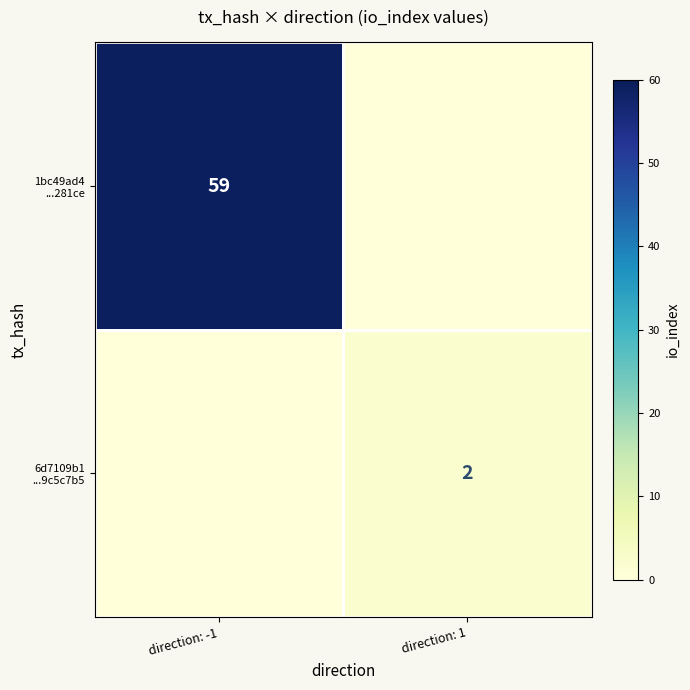

At how many categories does at least one series exceed 7?

1